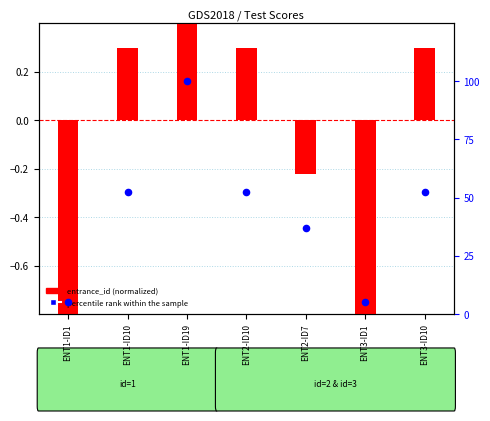

Is the value of percentile rank within the sample at ENT3-ID10 greater than the value of entrance_id (normalized) at ENT1-ID10?

Yes